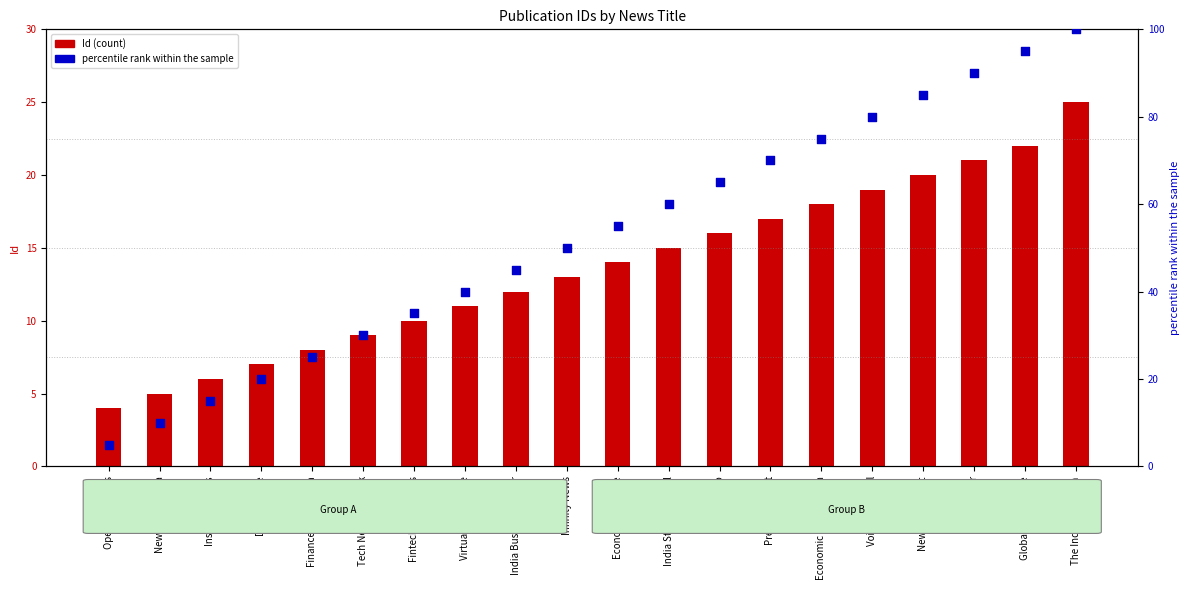

Which series has the largest total across all categories?

percentile rank within the sample